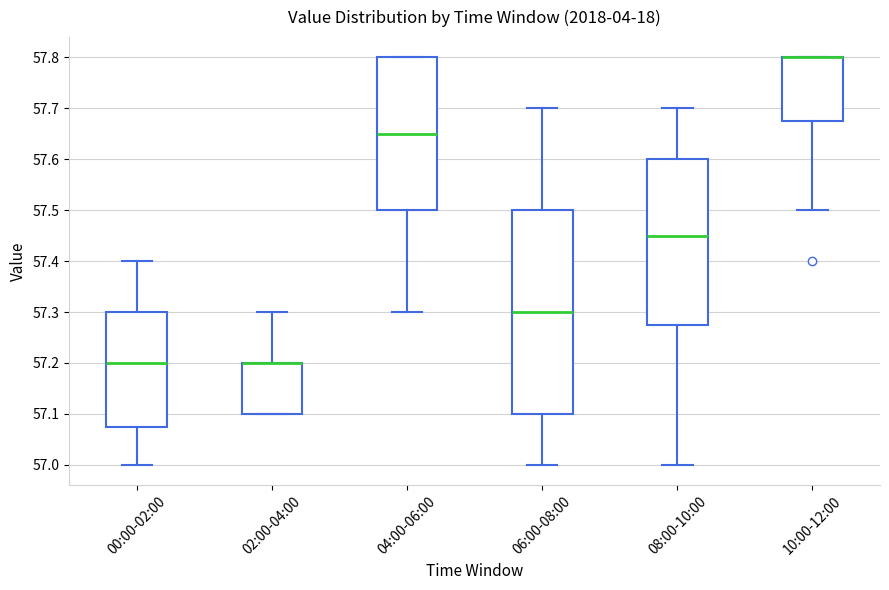

Reading left to right, read every box against the y-axis: the position of its median line, the range the box covers, and the ends of its whiskers. The values are not printed on the chart, so give them approximately, as read against the axis.

00:00-02:00: median 57.20, box 57.08 to 57.30, whiskers 57.00 to 57.40
02:00-04:00: median 57.20 (drawn on the box's upper edge), box 57.10 to 57.20, whiskers 57.10 to 57.30
04:00-06:00: median 57.65, box 57.50 to 57.80, whiskers 57.30 to 57.80
06:00-08:00: median 57.30, box 57.10 to 57.50, whiskers 57.00 to 57.70
08:00-10:00: median 57.45, box 57.28 to 57.60, whiskers 57.00 to 57.70
10:00-12:00: median 57.80 (drawn on the box's upper edge), box 57.68 to 57.80, whiskers 57.50 to 57.80